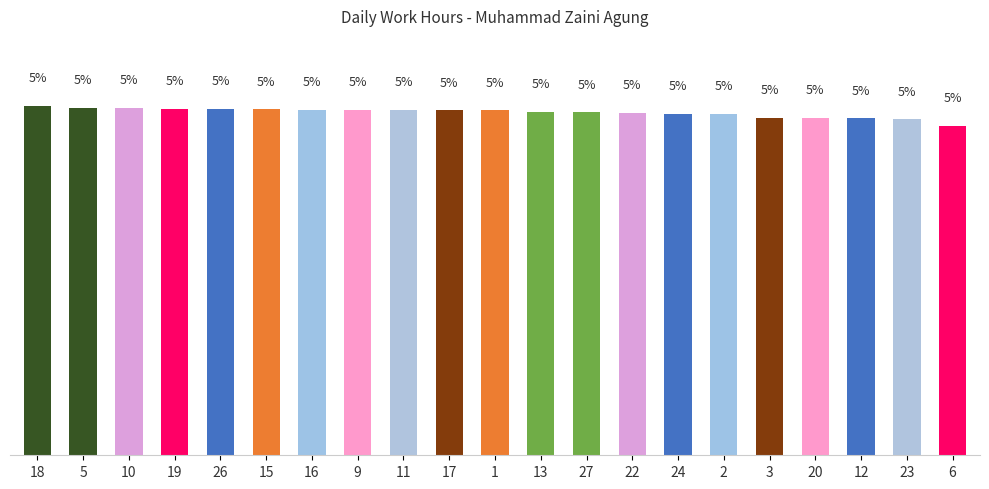

Are the bars grouped side by side (vs. stacked)?

No